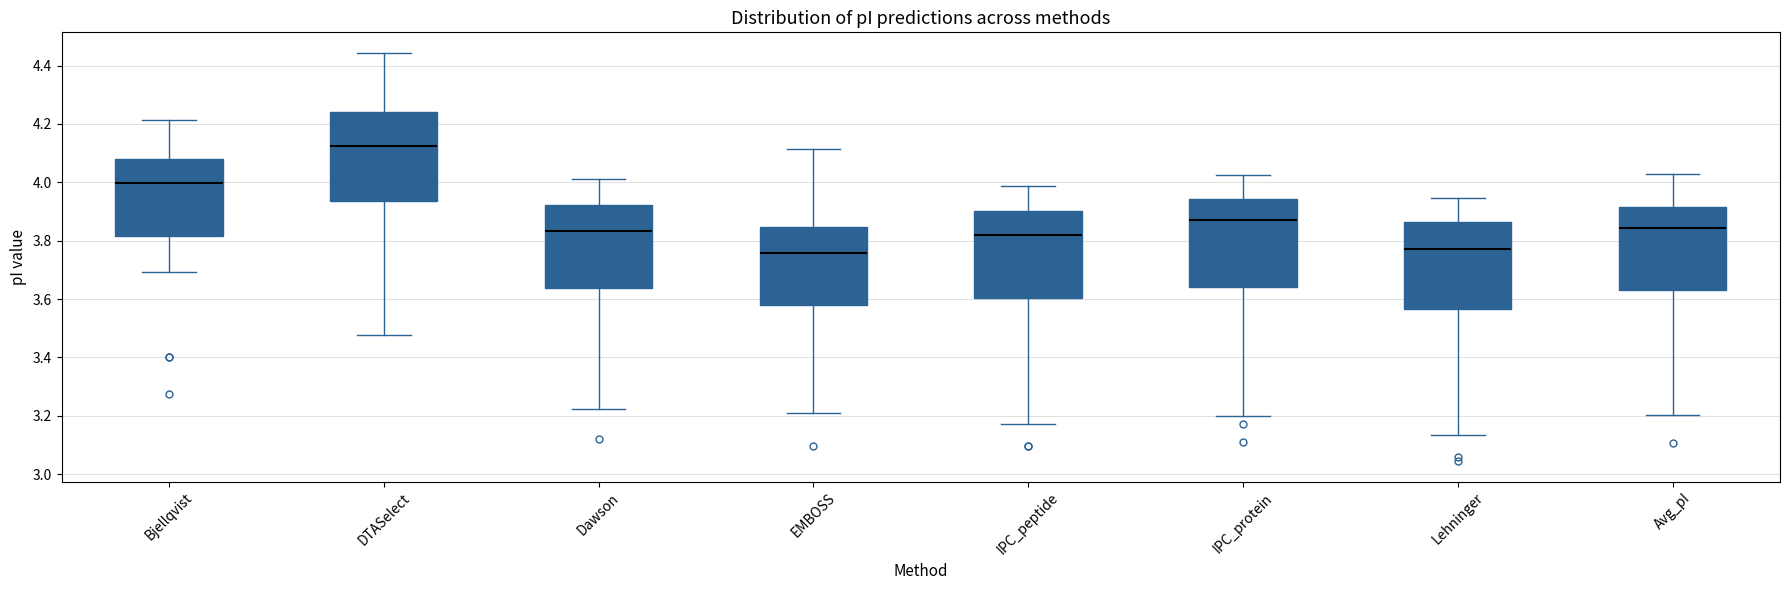

Where is the upper edge of the box for Lehninger on the y-axis? The values are not printed on the chart, so give them approximately, as read against the axis.

3.86